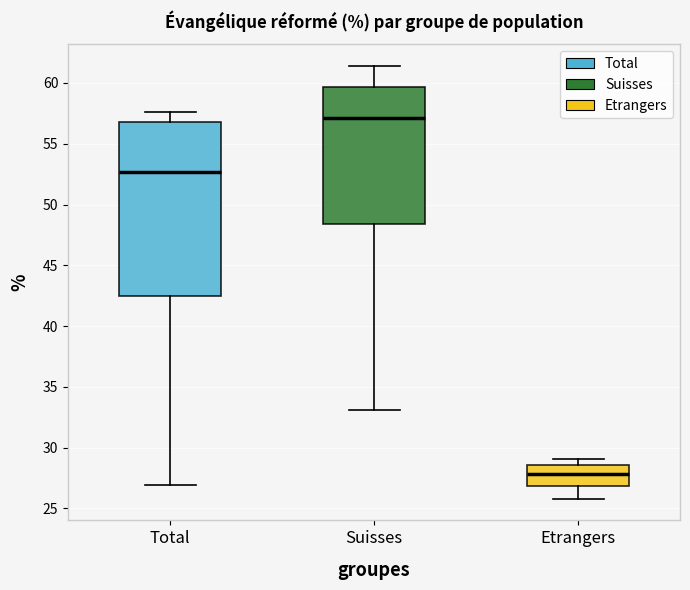

Which box's median line is the highest?

Suisses